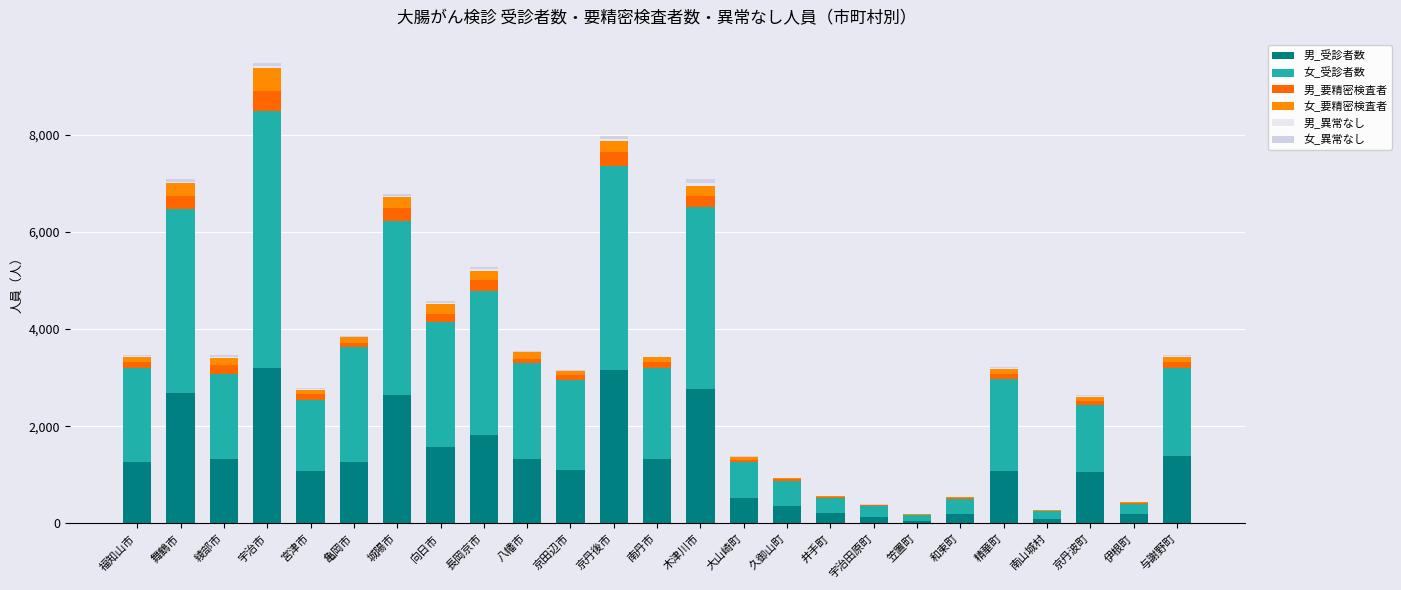

Are the bars grouped side by side (vs. stacked)?

No